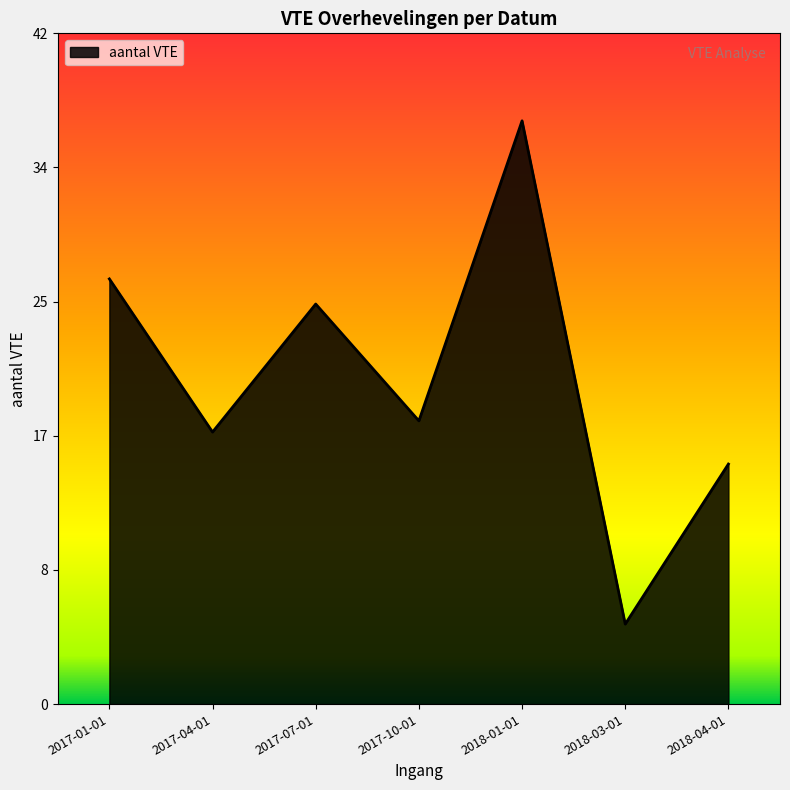

Which has a higher value, 2017-04-01 or 2017-01-01?

2017-01-01